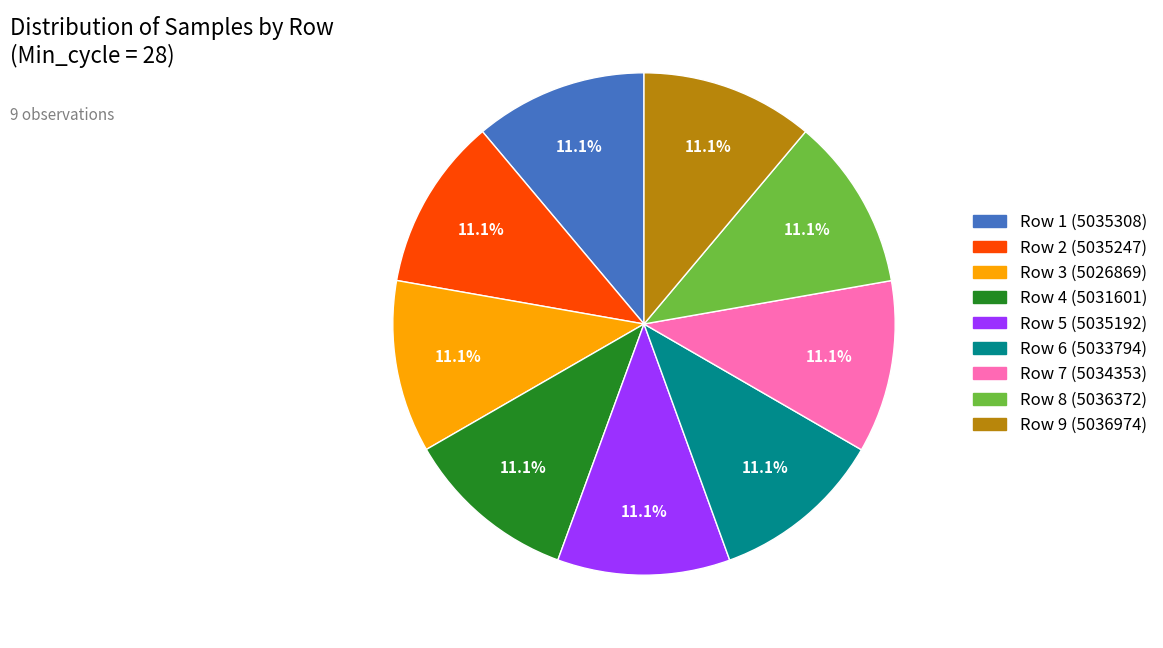

Does any single category account for the majority?

No